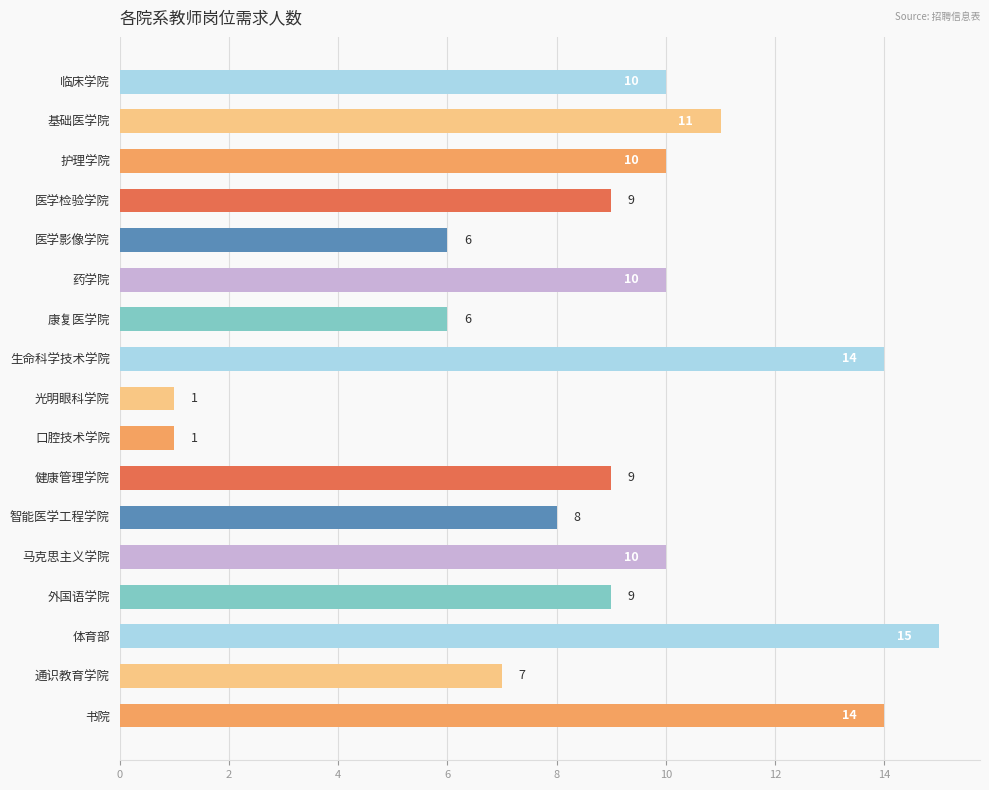

Which label corresponds to the largest value in the chart?

体育部